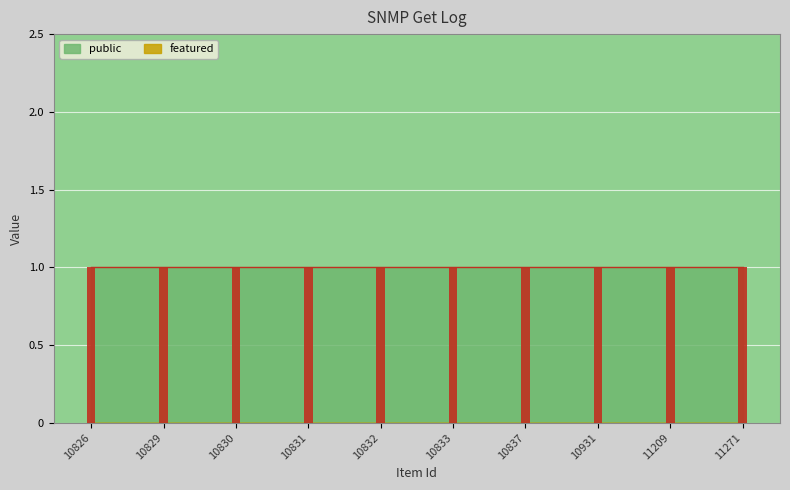

At 10837, list the series in order from largest to smallest.

public, featured